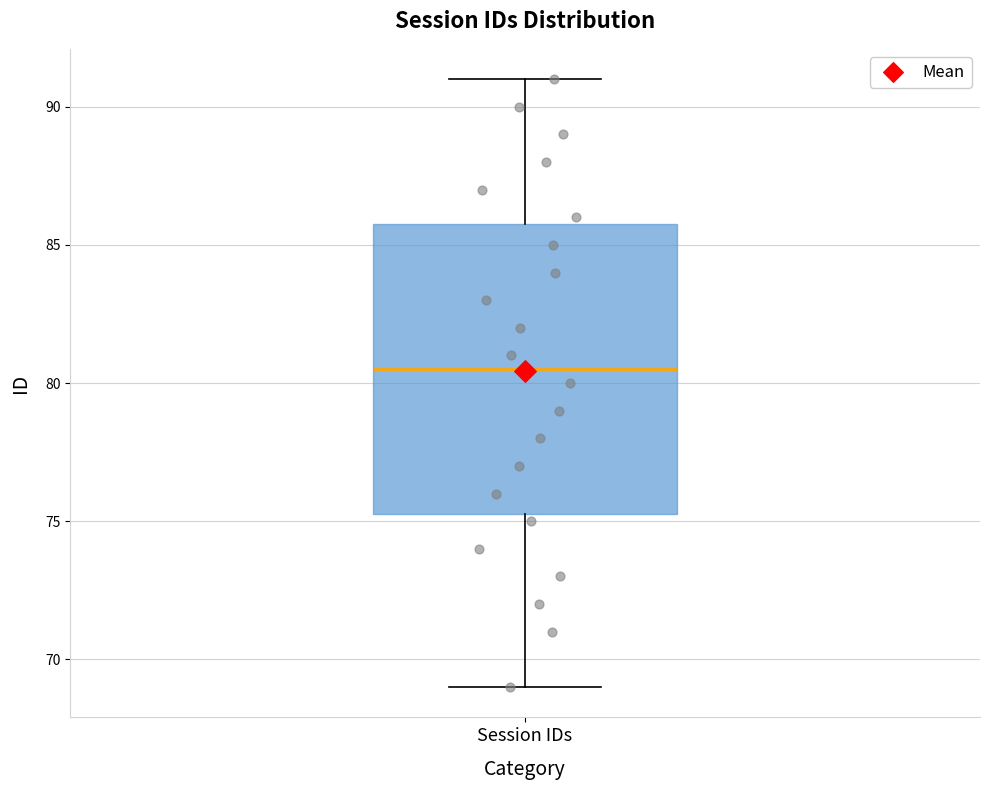

Read this box plot against the y-axis: the position of the median line, the range covered by the box, and the ends of both whiskers. The values are not printed on the chart, so give them approximately, as read against the axis.

median 80.5, box 75.5 to 86.0, whiskers 69.0 to 91.0